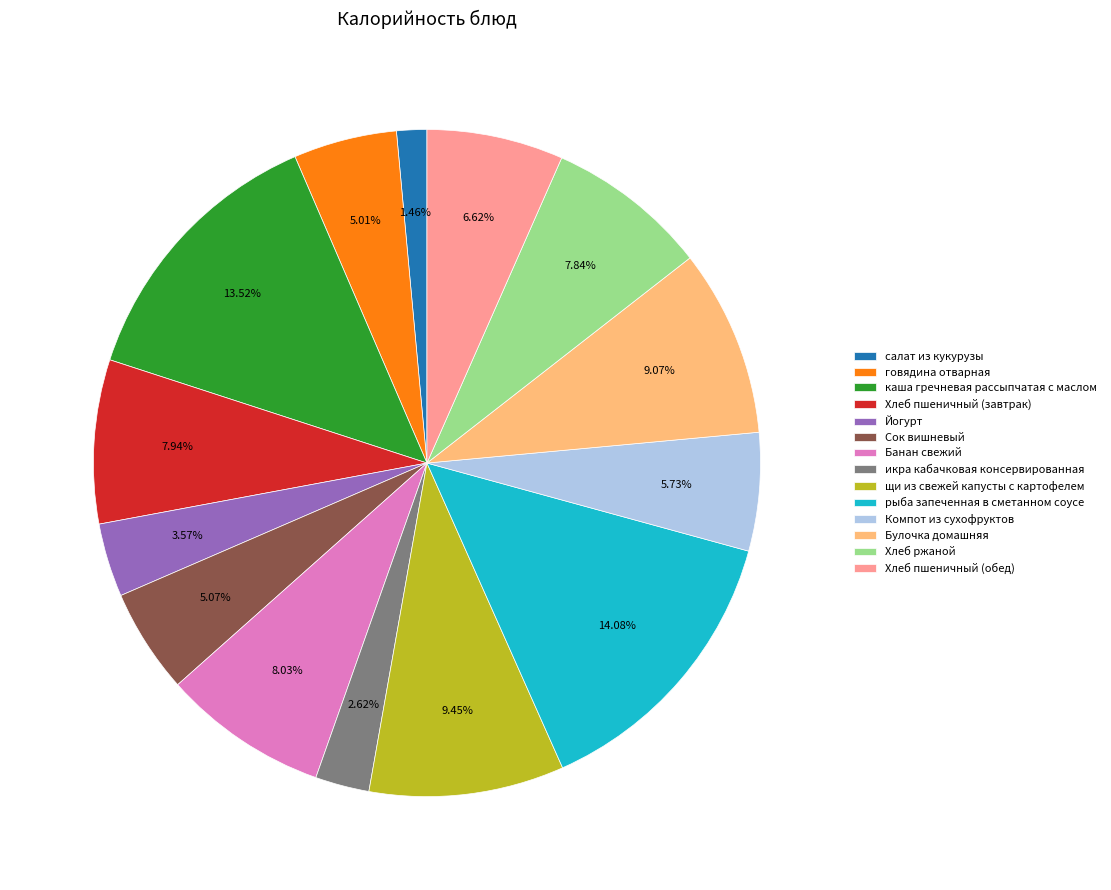

Is it true that рыба запеченная в сметанном соусе is 9% of the pie?

False